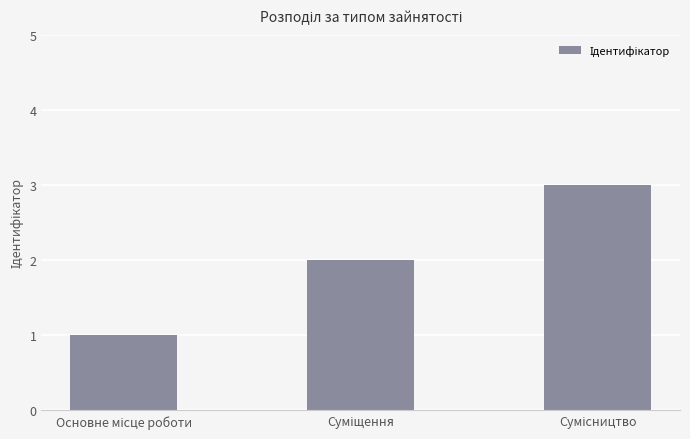

What is the greatest value displayed?

3